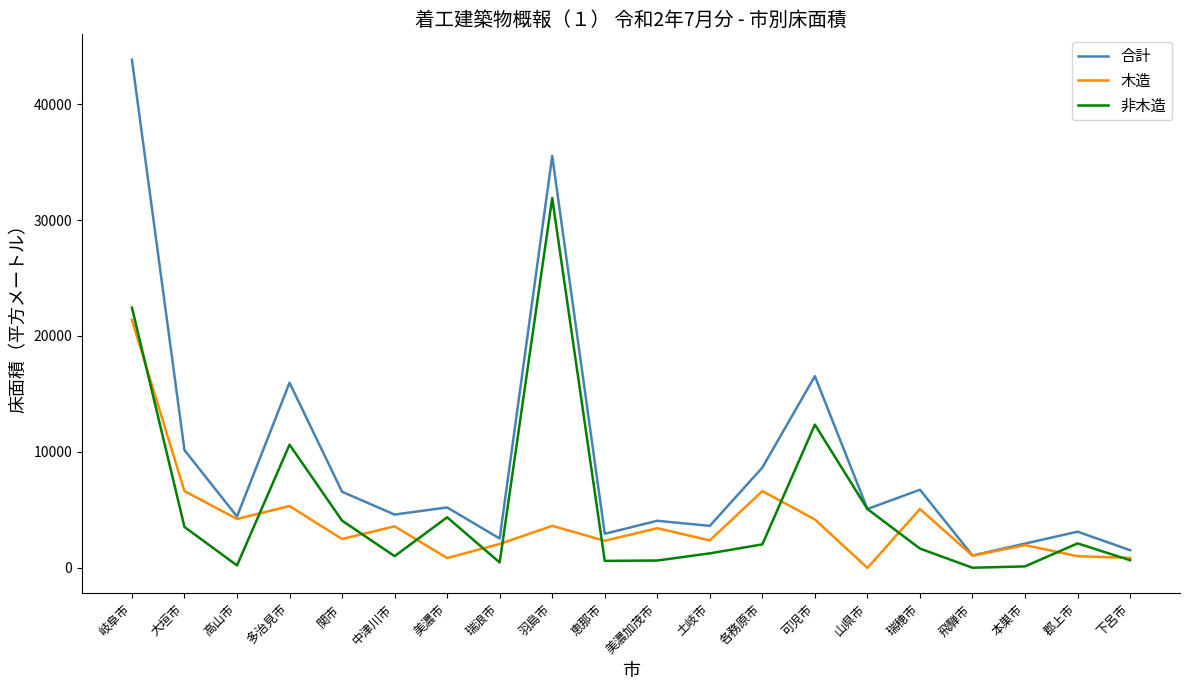

At which category is the sum across all series the highest?

岐阜市